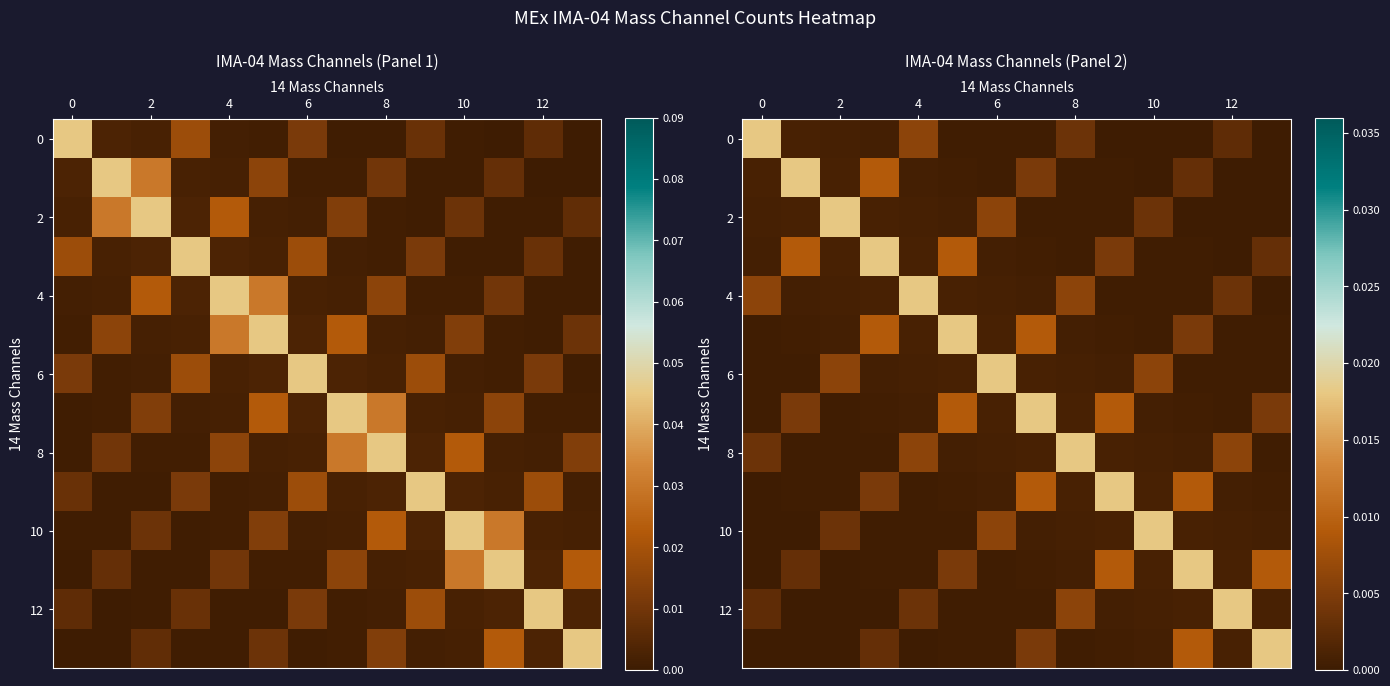

True or false: 4 has a value of 0.0 at 8.

False